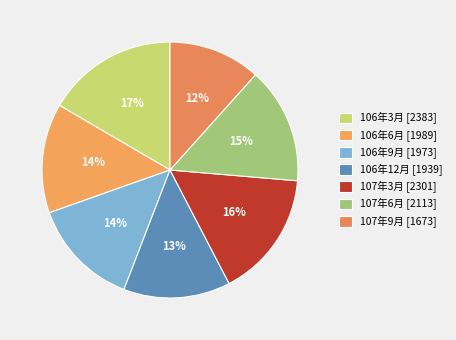

True or false: 107年9月 accounts for 12% of the total.

True